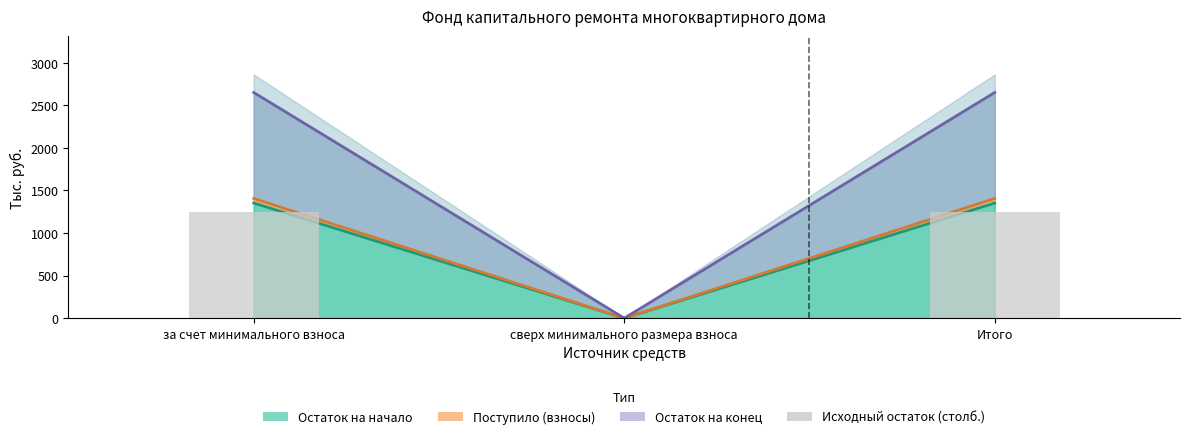

Where does the data first go above 1243?

за счет минимального взноса